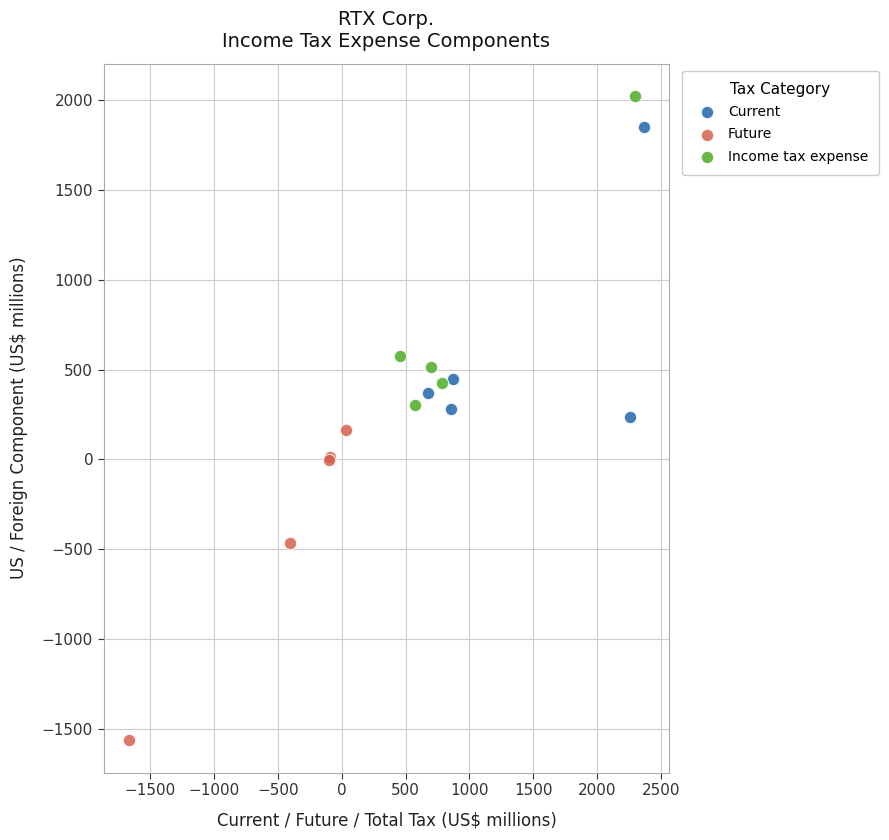

What are all the series names shown in the legend?

Current, Future, Income tax expense